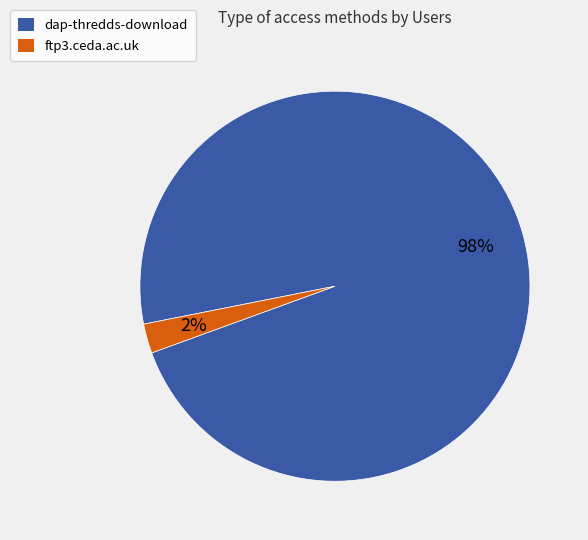

How many slices are in this pie chart?

2